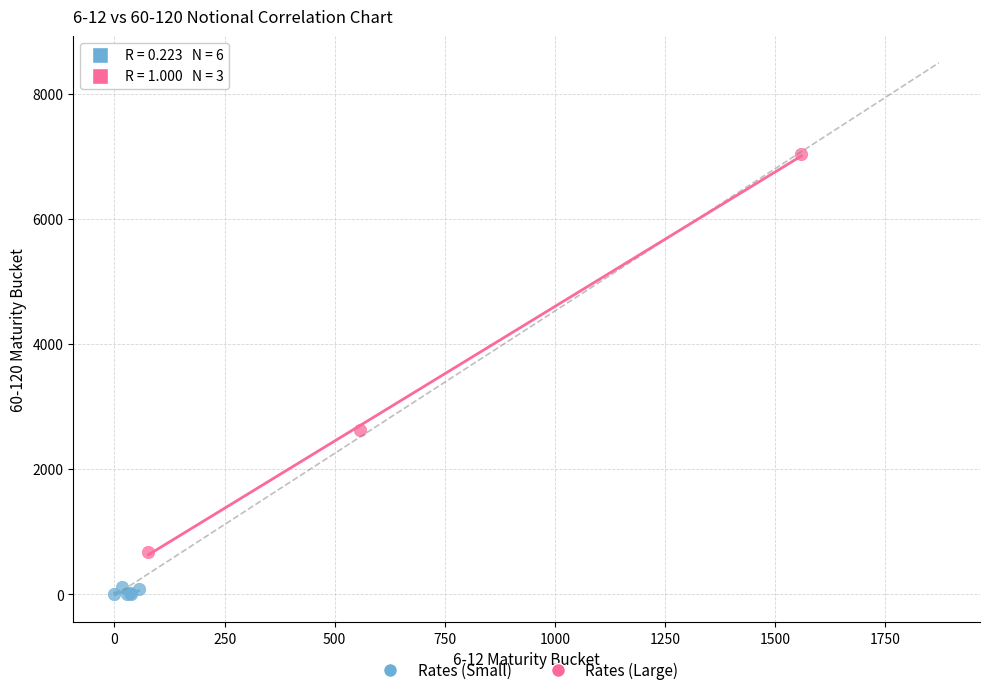

Which series contains the highest Y value?

Rates (Large)